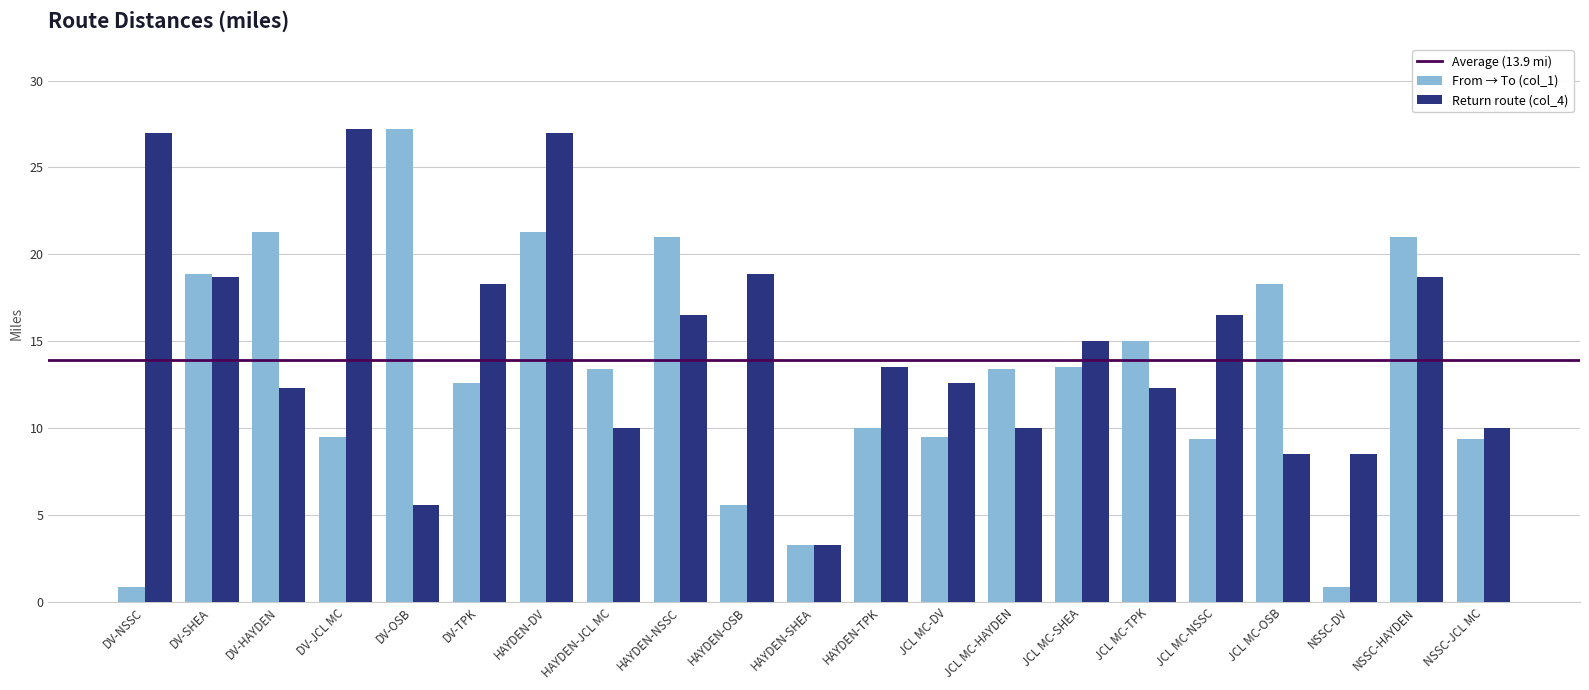

Rank the series by their average value, from highest to lowest.

Return route (col_4), From → To (col_1)